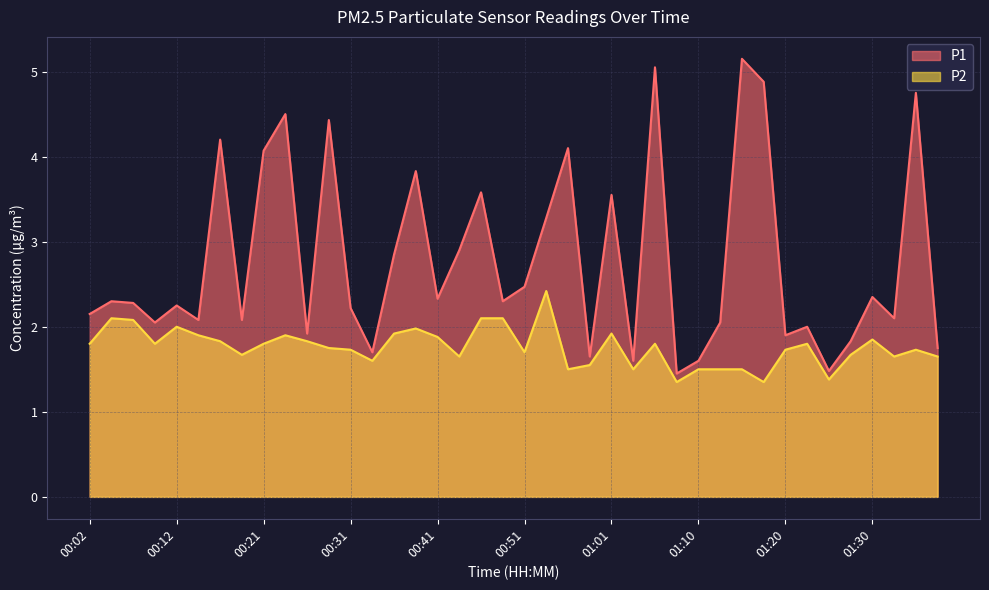

True or false: P2 has a value of 0.7 at 01:22.

False